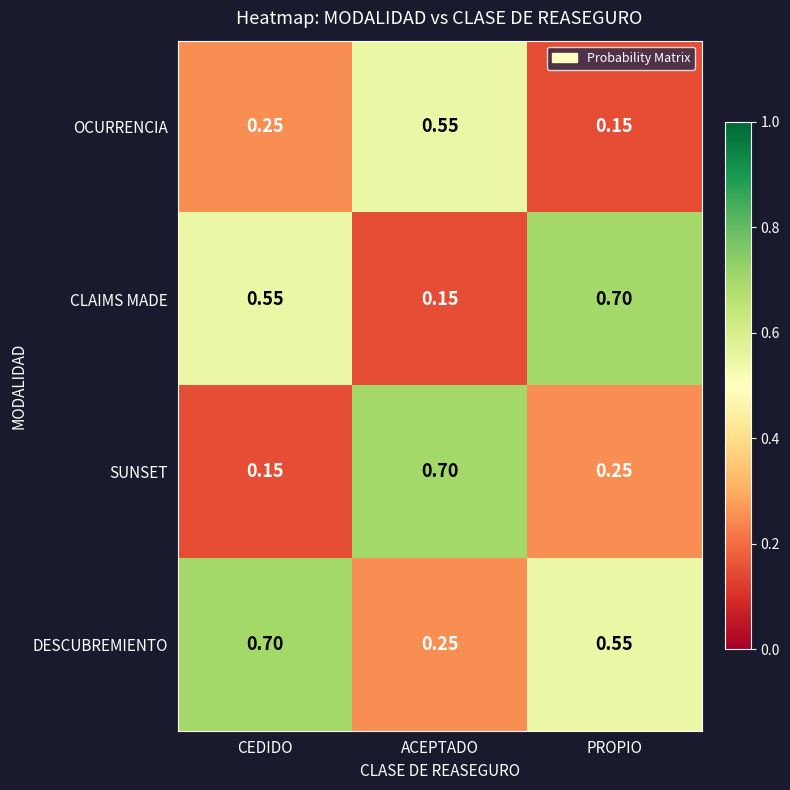

Rank the series at PROPIO from lowest to highest value.

OCURRENCIA, SUNSET, DESCUBREMIENTO, CLAIMS MADE